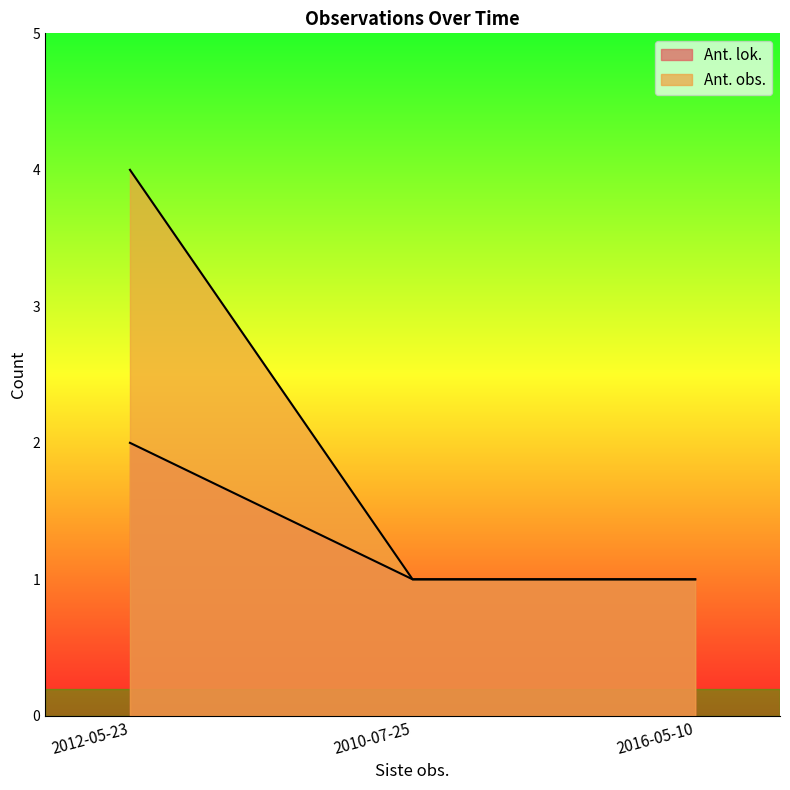

What is the total value across all series at 2012-05-23?

6